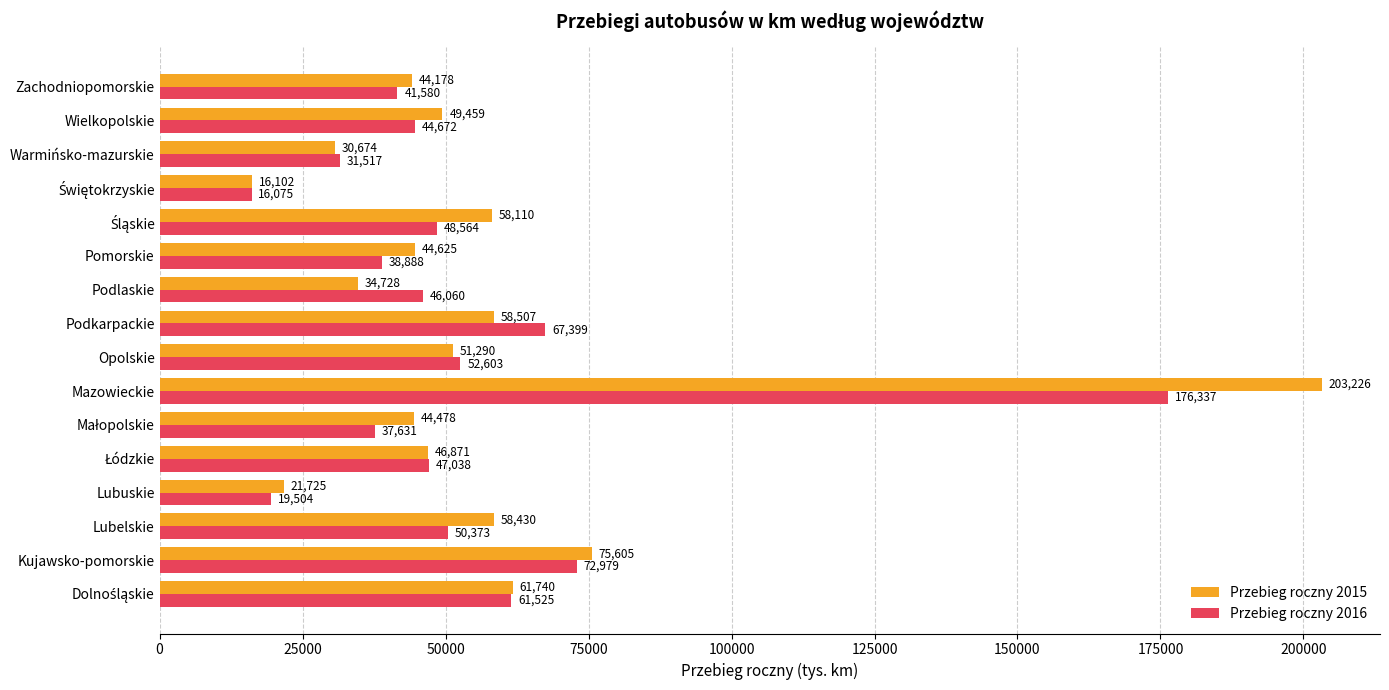

Which series changed the most between Lubelskie and Pomorskie?

Przebieg roczny 2015